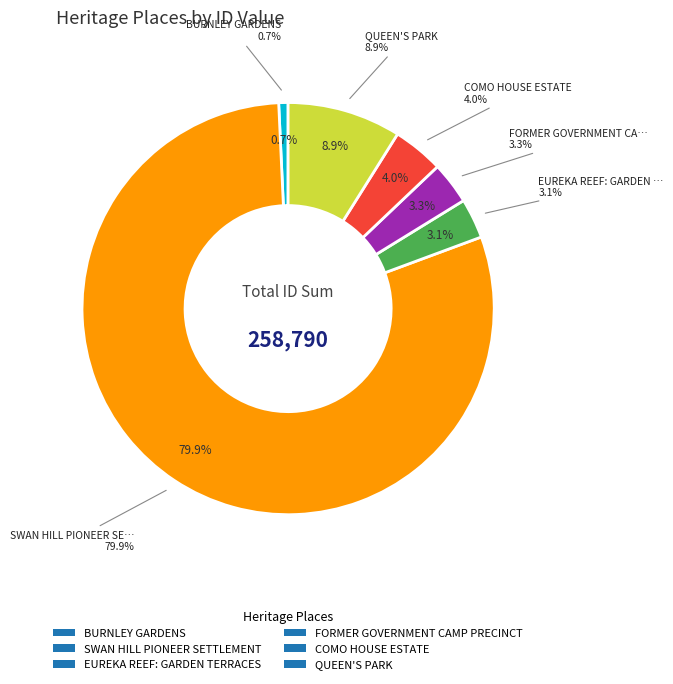

What is the change in value from BURNLEY GARDENS to EUREKA REEF: GARDEN TERRACES?

+6223